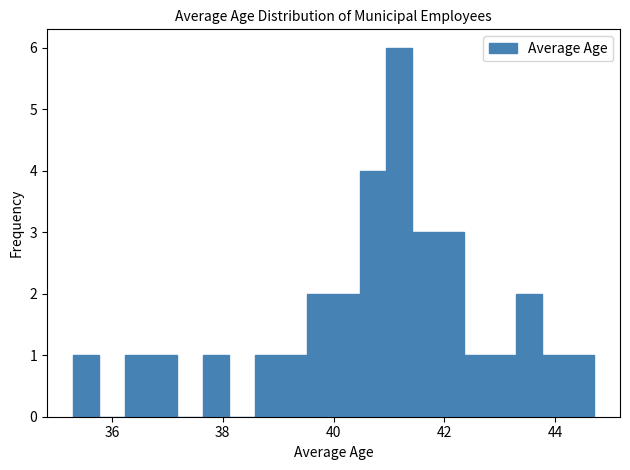

Around what value on the x-axis is the tallest bar? Give the approximate position of its centre, as read against the axis.

41.2